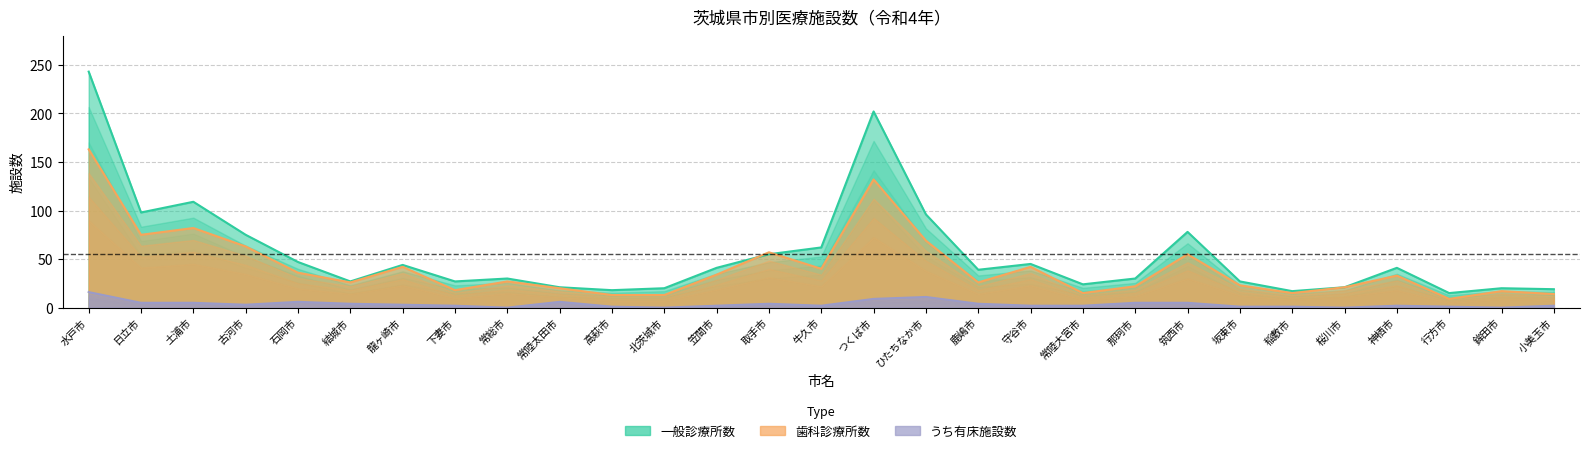

What is the value of the 一般診療所数 point at the 26th from the left?

41